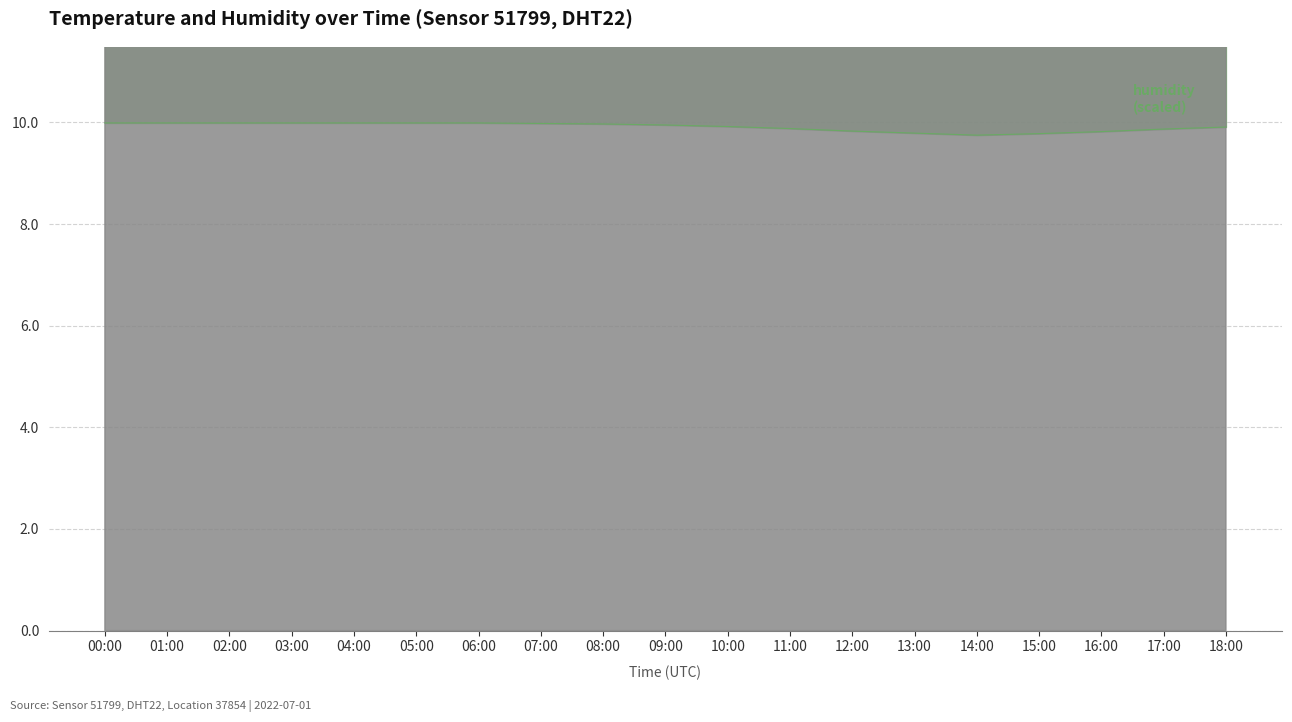

What is the label of the 1st point from the right?

18:00